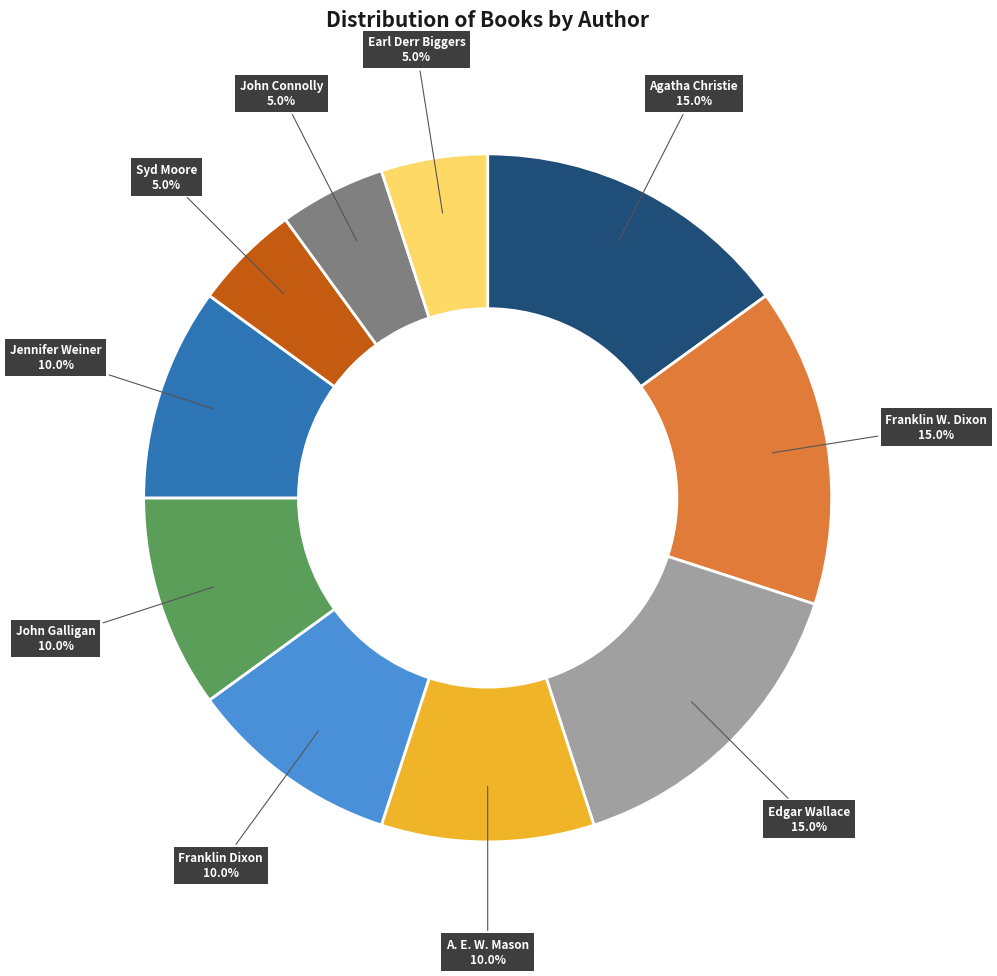

Between Earl Derr Biggers and A. E. W. Mason, which is larger?

A. E. W. Mason